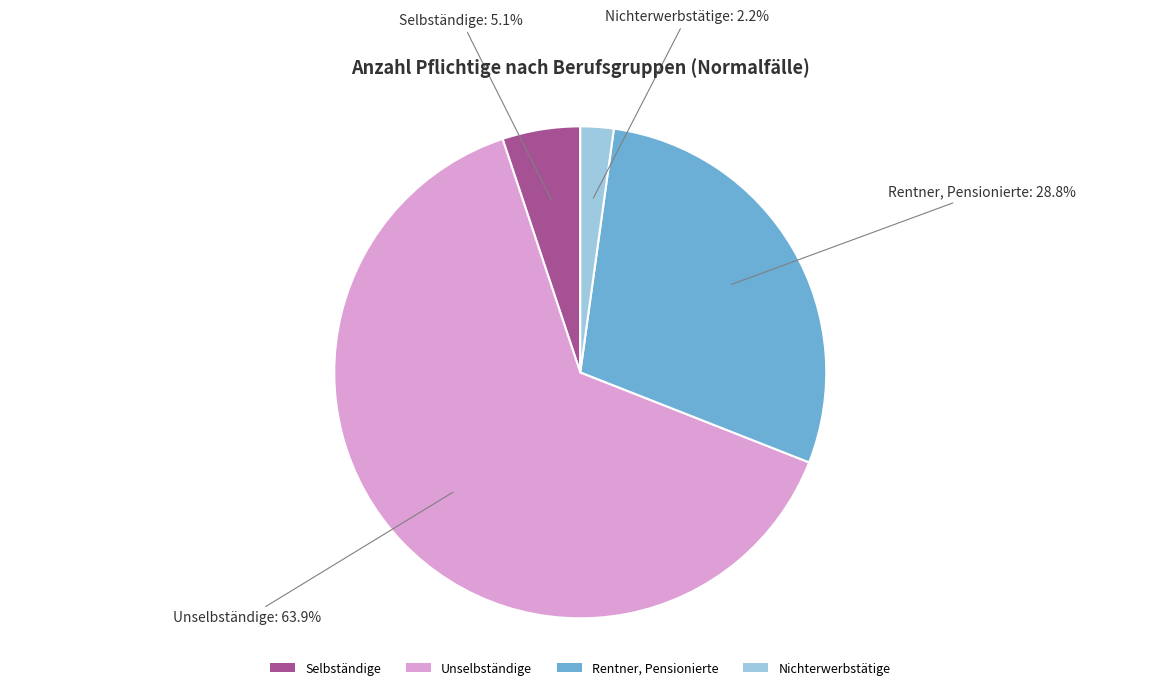

Which category accounts for the majority?

Unselbständige